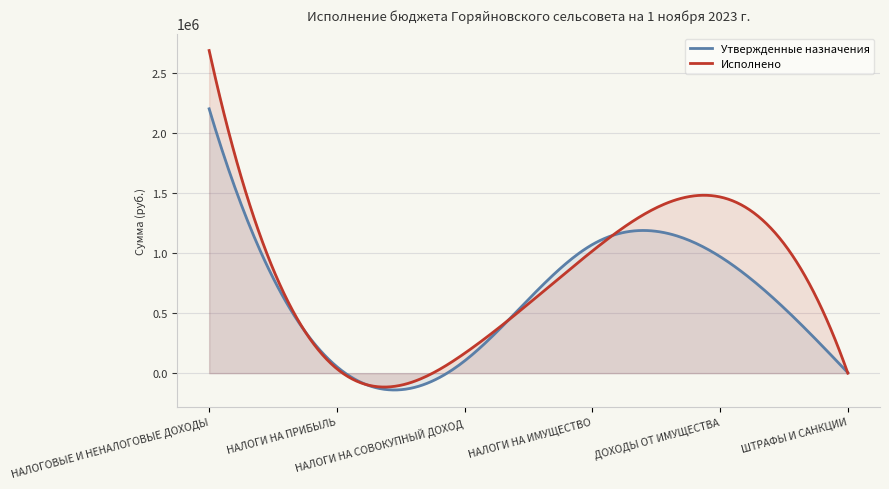

The value of Исполнено at НАЛОГИ НА ИМУЩЕСТВО is 492366.7. True or false?

False